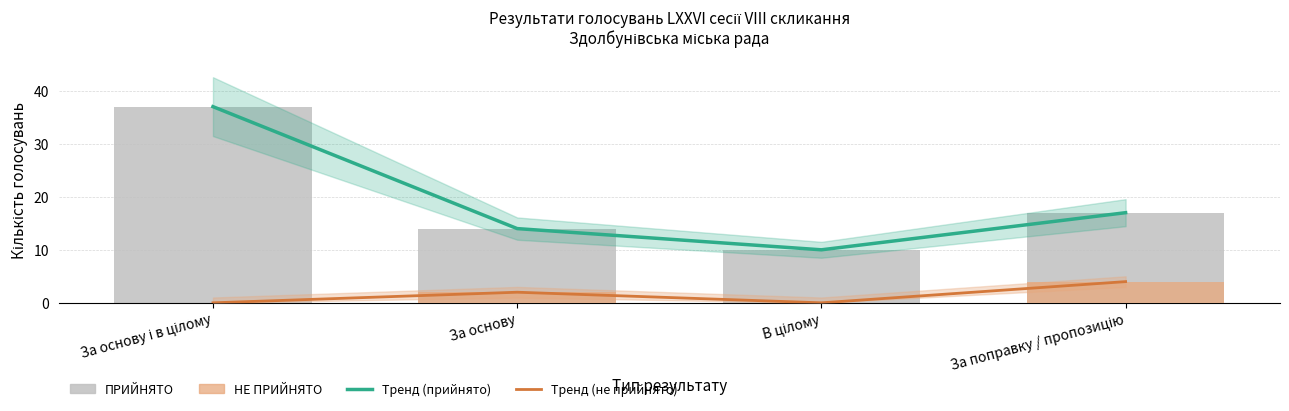

What is the difference between the highest and lowest values at За поправку / пропозицію?

13